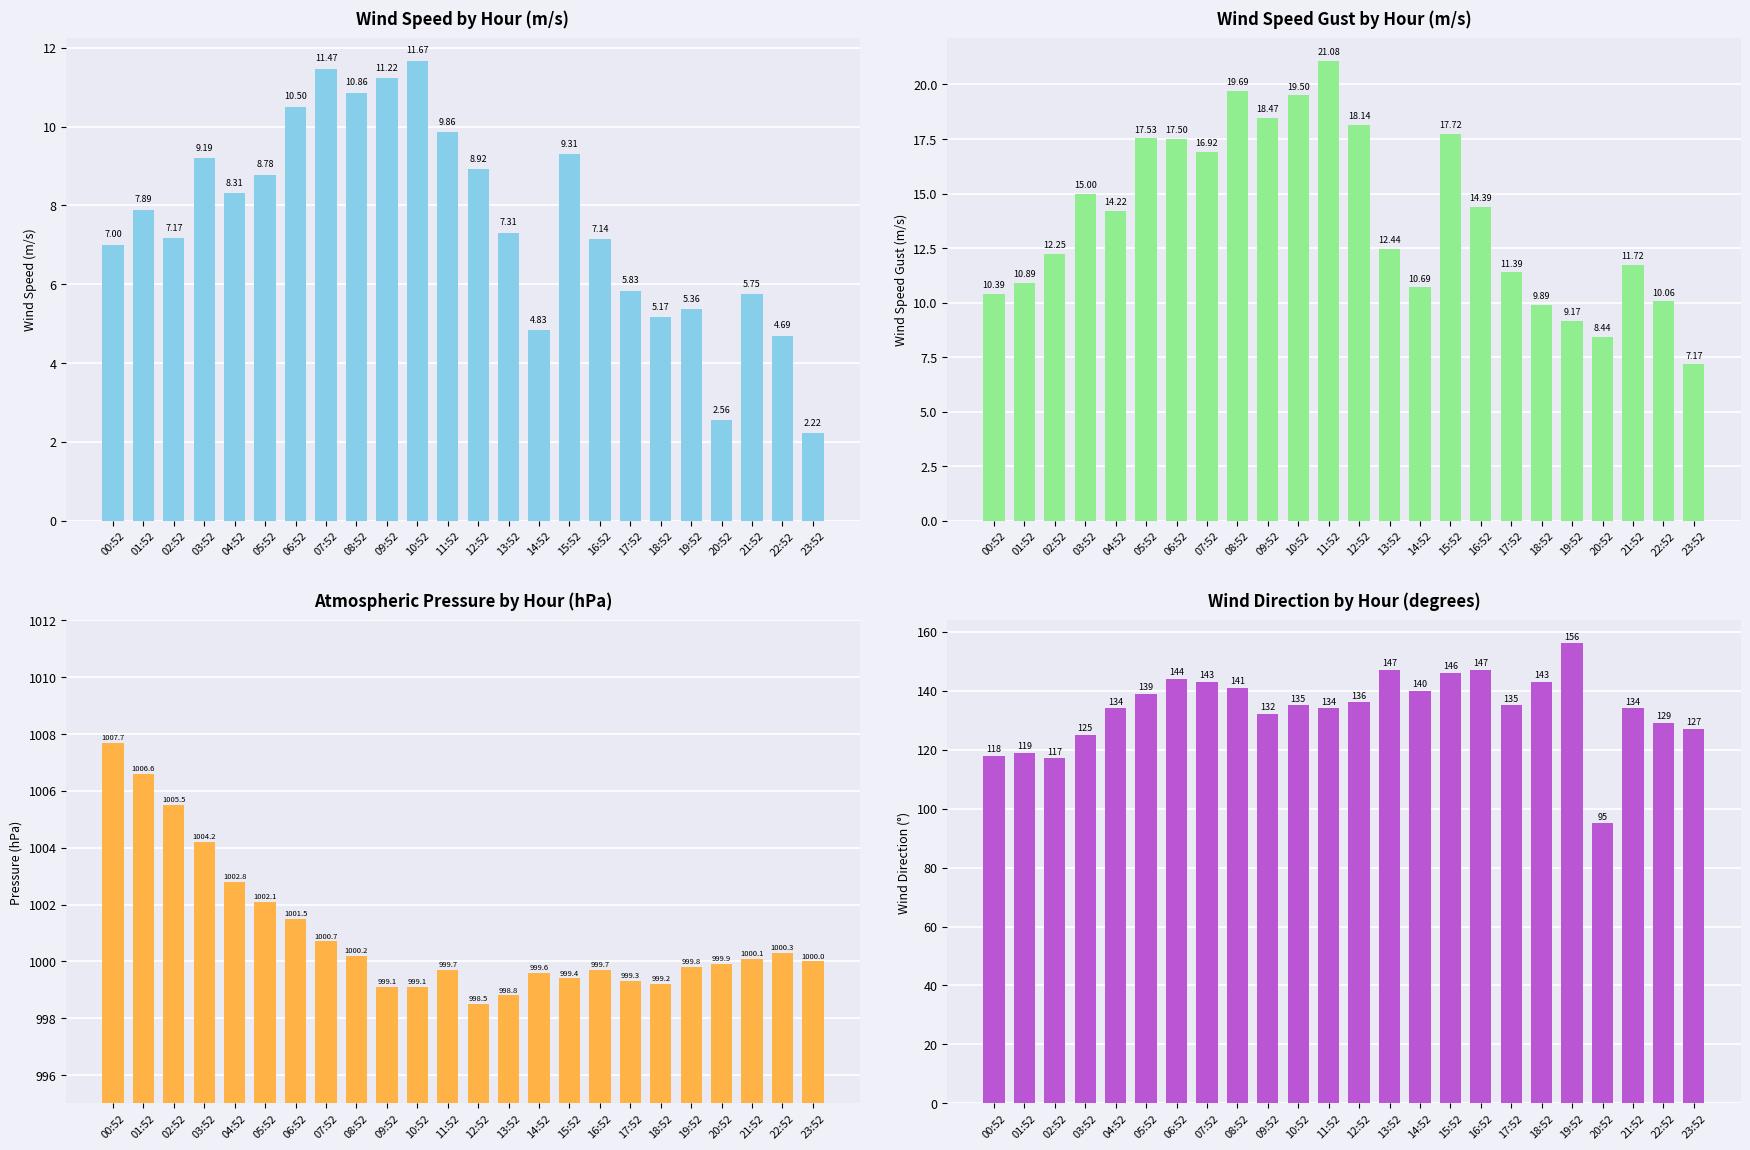

What position from the left is 04:52?

5